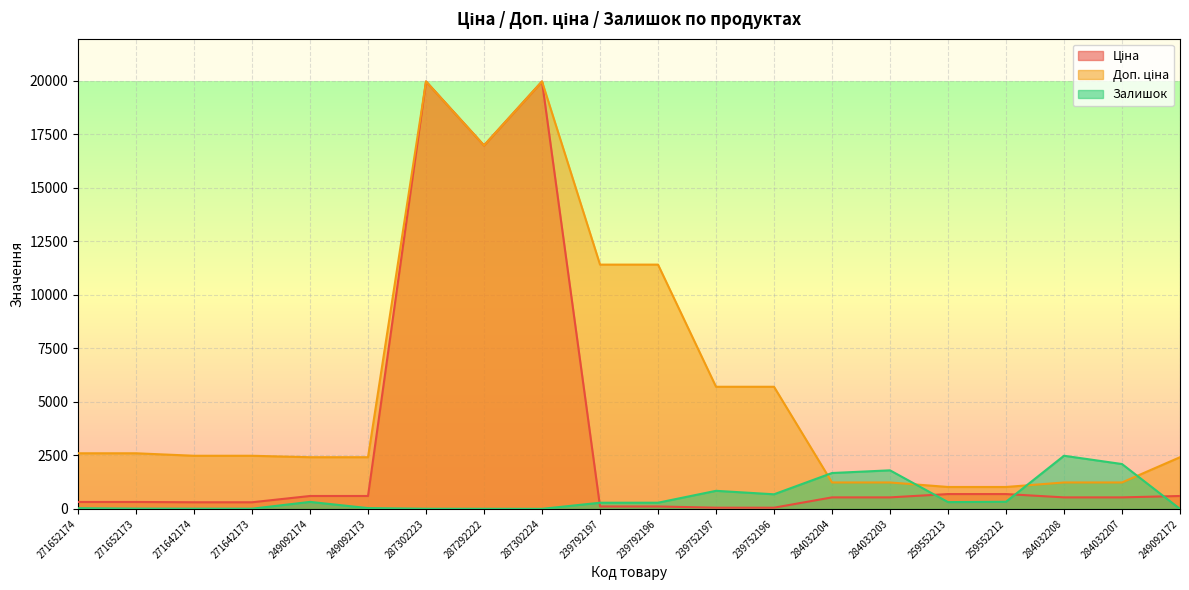

At 249092174, list the series in order from largest to smallest.

Доп. ціна, Ціна, Залишок